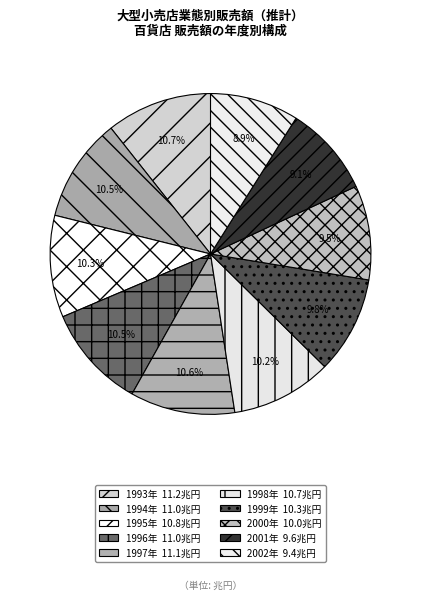

To the nearest percent, what portion does 2000年 represent?

10%